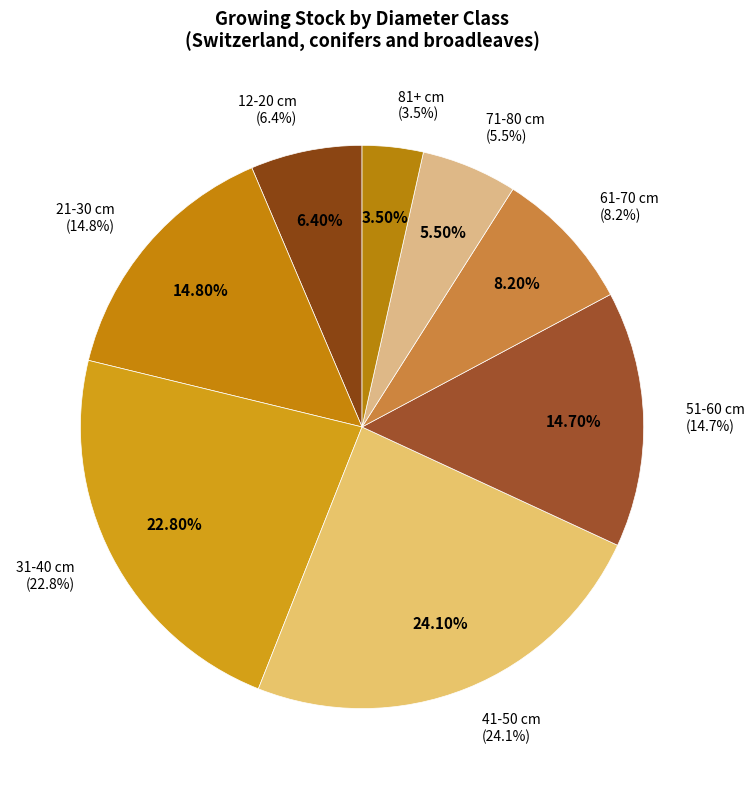

What percentage is NOT represented by 61-70 cm?

91.8%